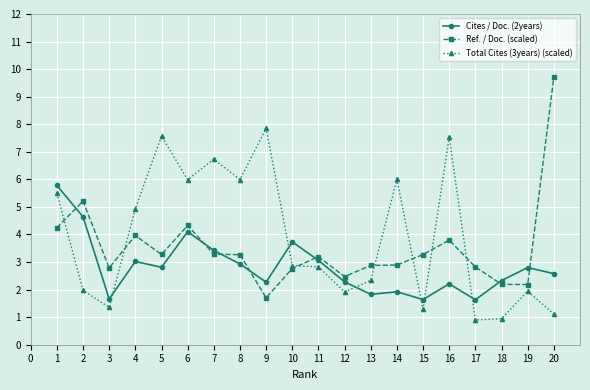

Where is the first local minimum for Cites / Doc. (2years)?

3